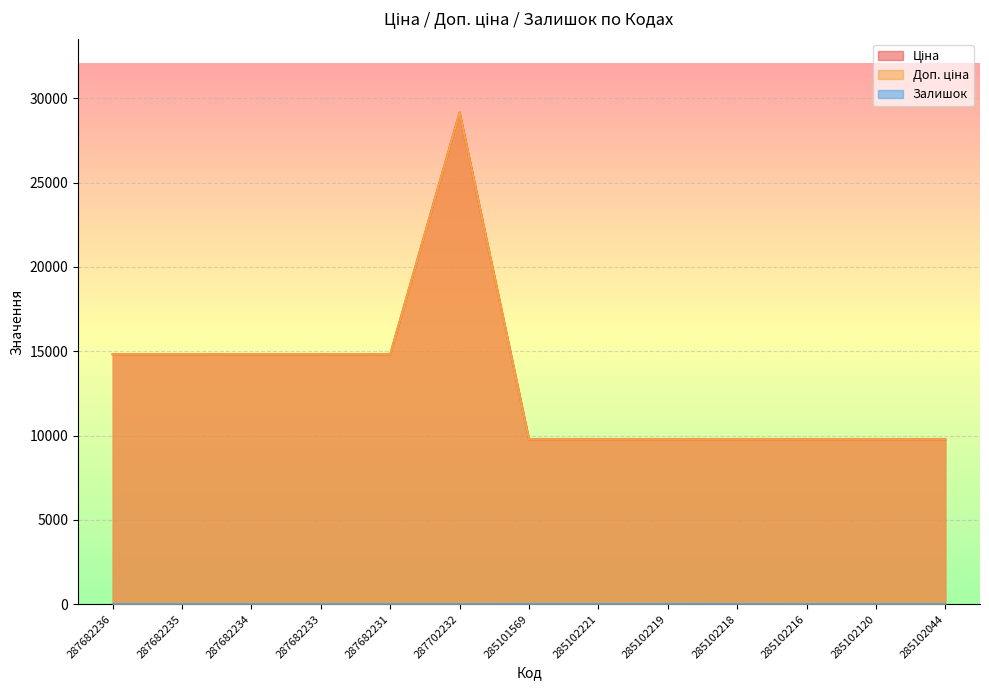

What is the sum of all Залишок values?

33.0